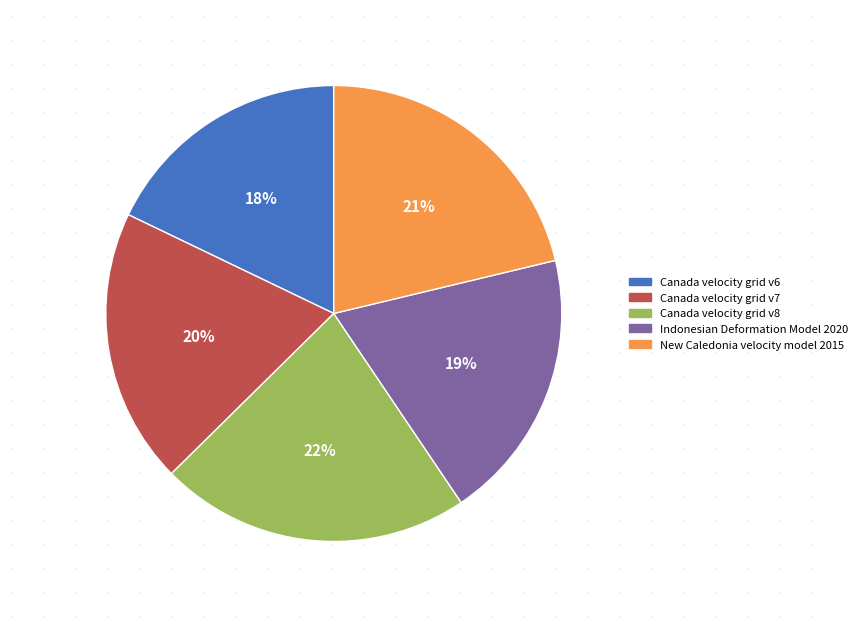

Combined, do Canada velocity grid v7 and New Caledonia velocity model 2015 account for over 50%?

No